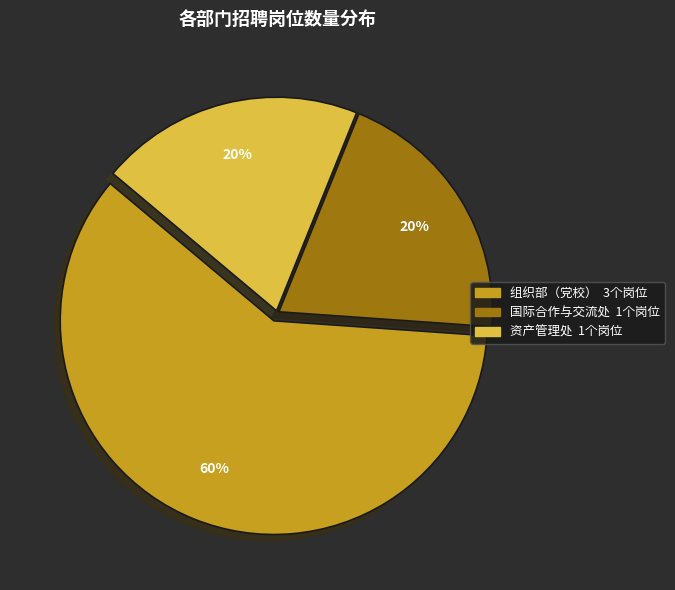

To the nearest percent, what percentage of the pie is 组织部（党校）?

60%